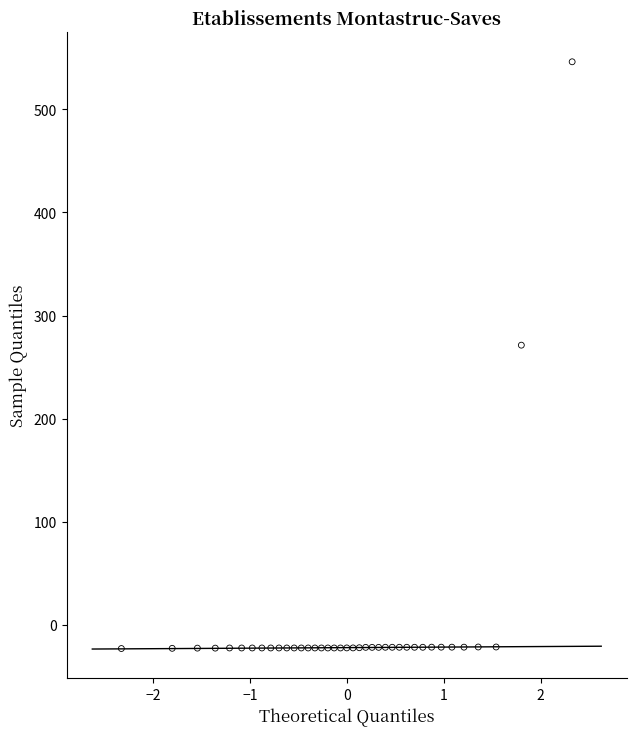

What is the range of X values (max minus min)?

4.7